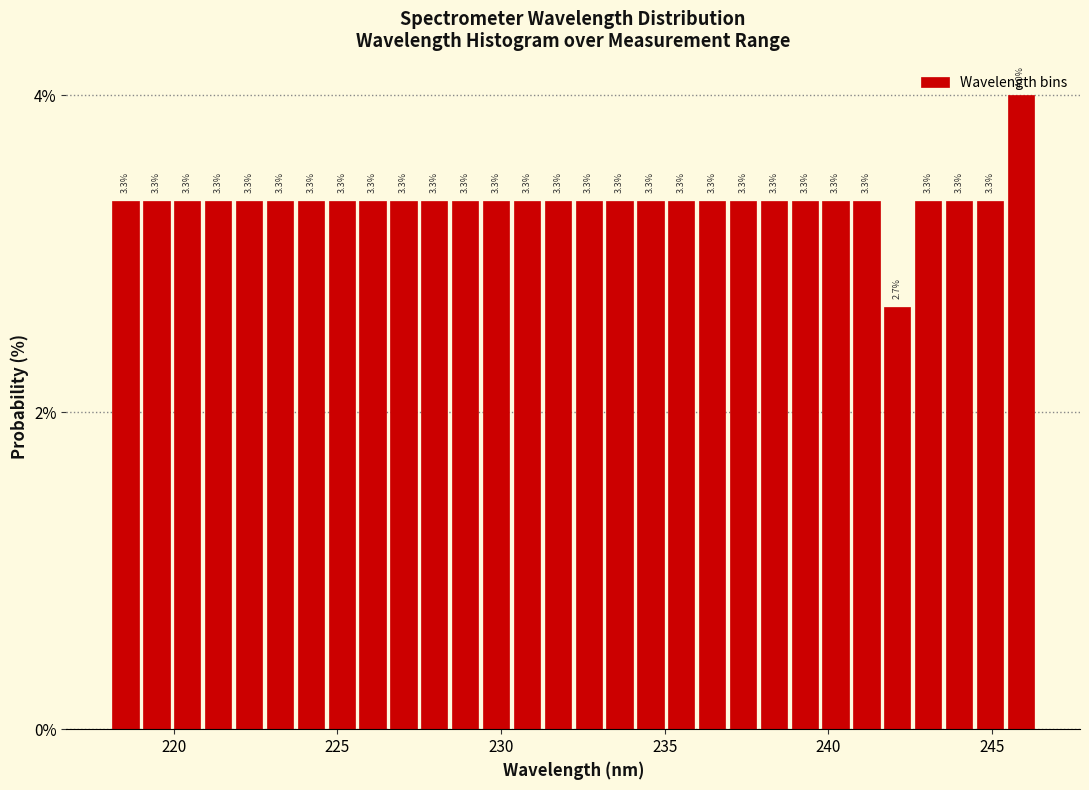

Read against the x-axis, roughly where is the centre of the tallest bar?

246.0